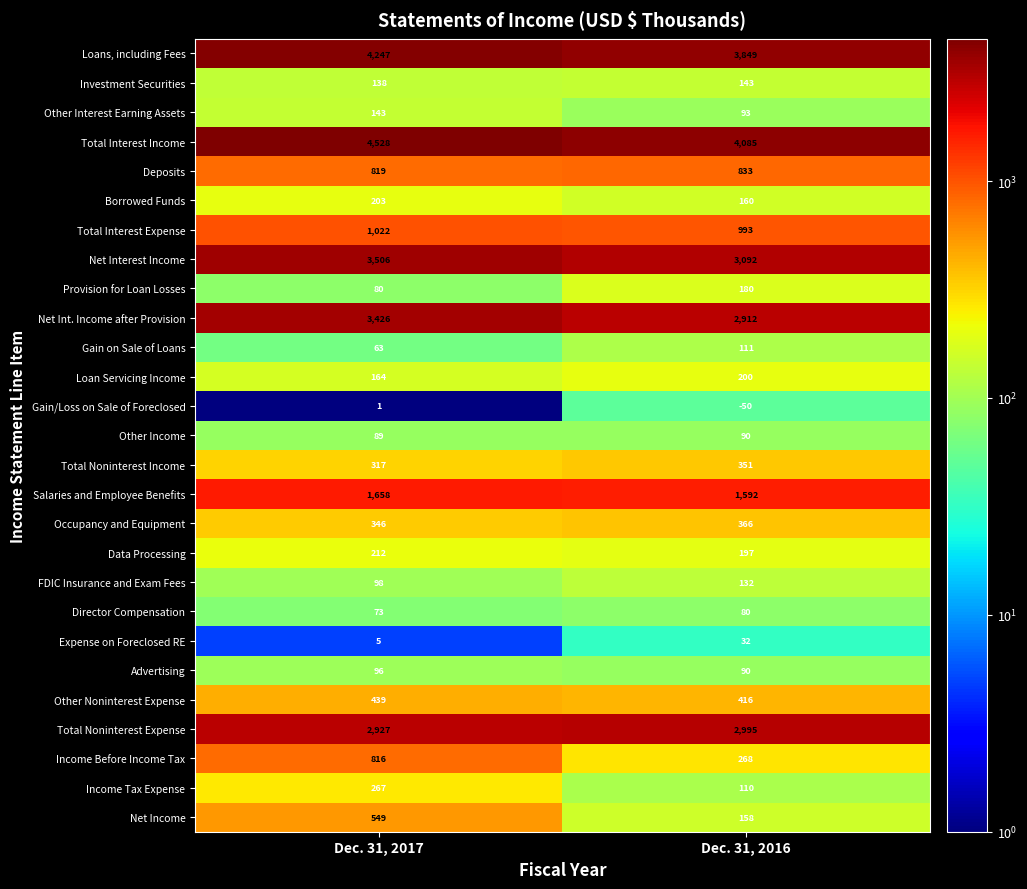

The value of Investment Securities at Dec. 31, 2016 is 247. True or false?

False